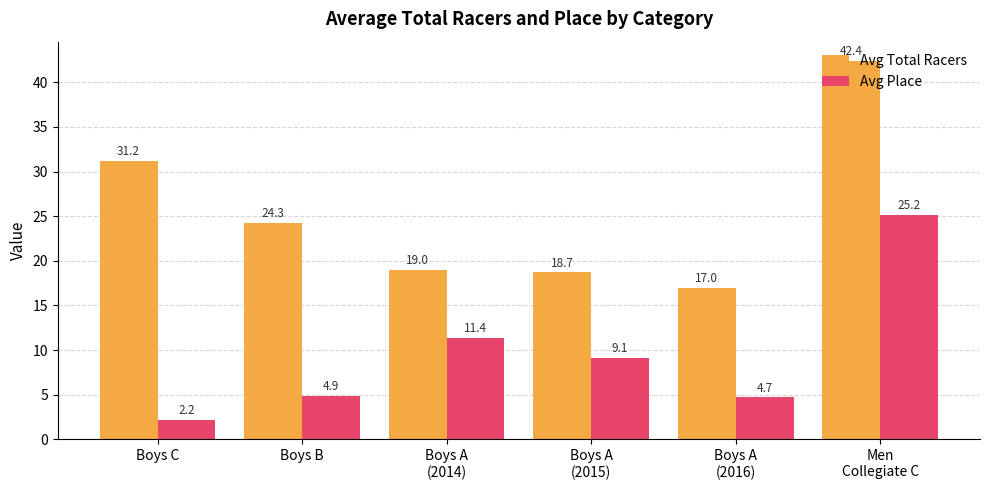

What is the value of the Avg Place bar at the 4th from the left?

9.1